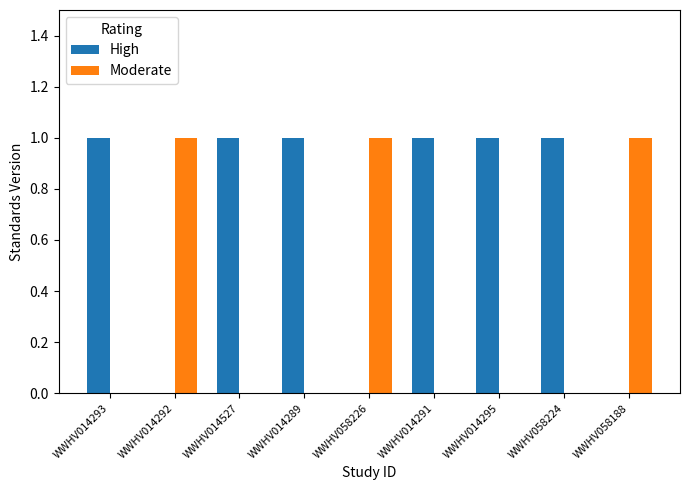

Reading left to right, what are all the values shown in this chart?

High: 1	0	1	1	0	1	1	1	0
Moderate: 0	1	0	0	1	0	0	0	1